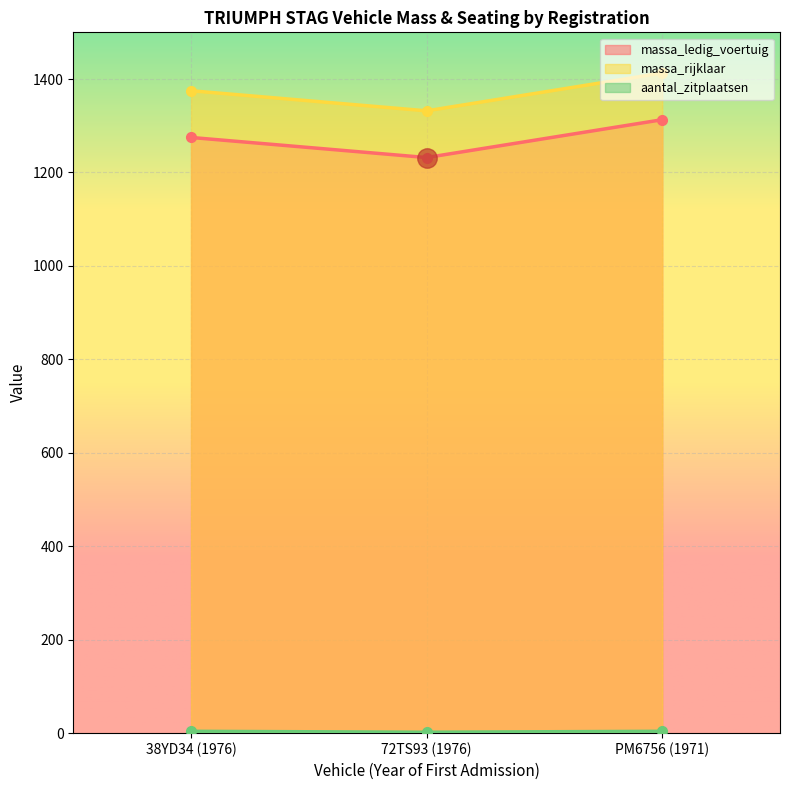

Which series has the largest total across all categories?

massa_rijklaar